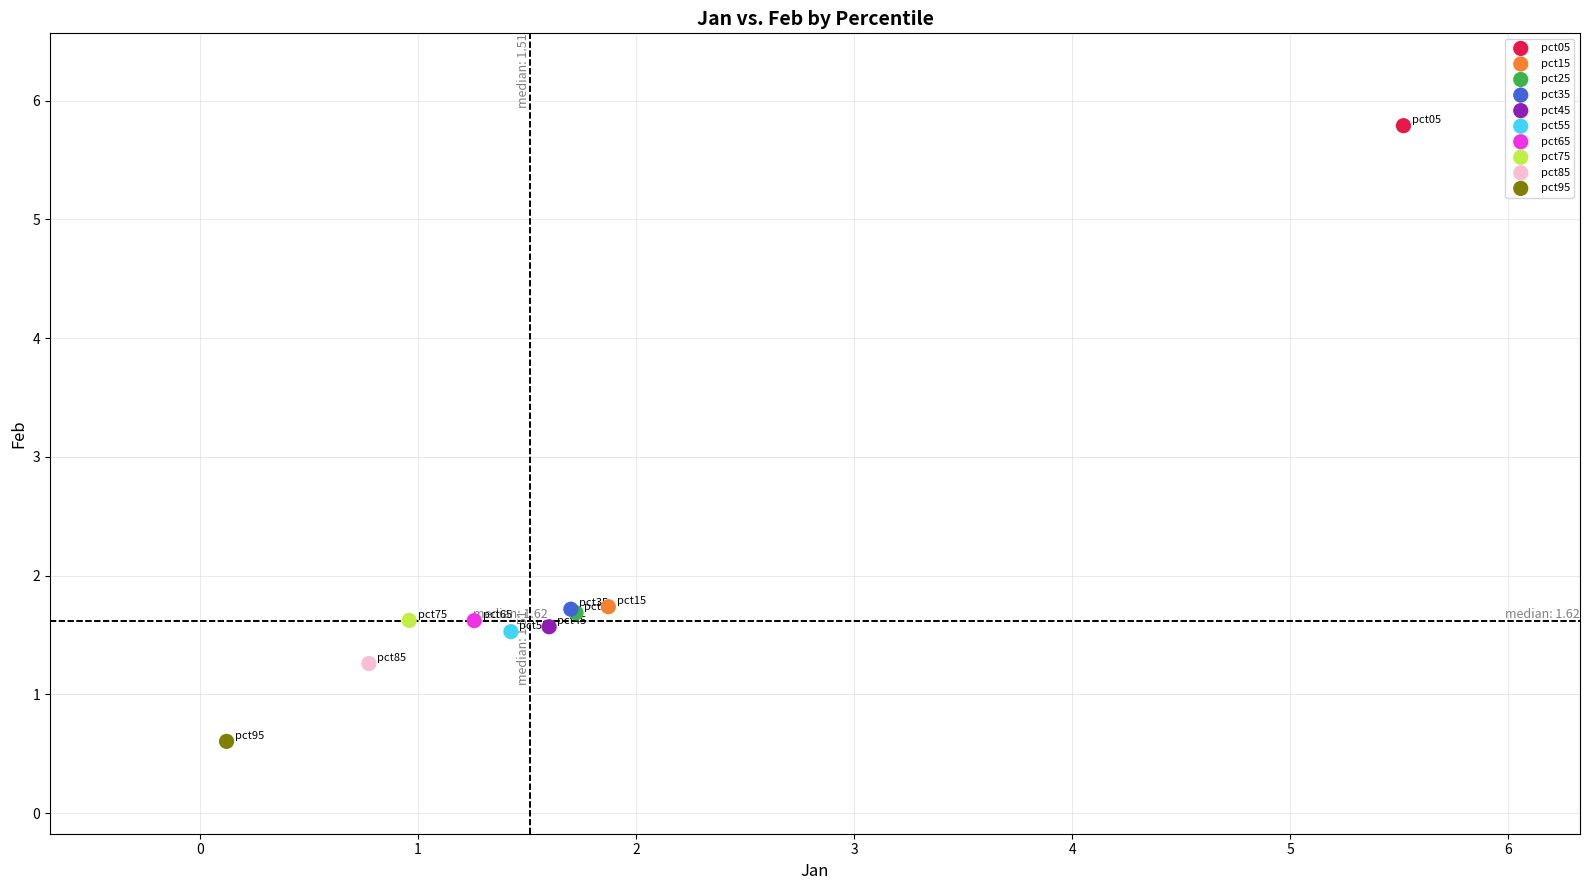

Which series contains the lowest Y value?

pct95